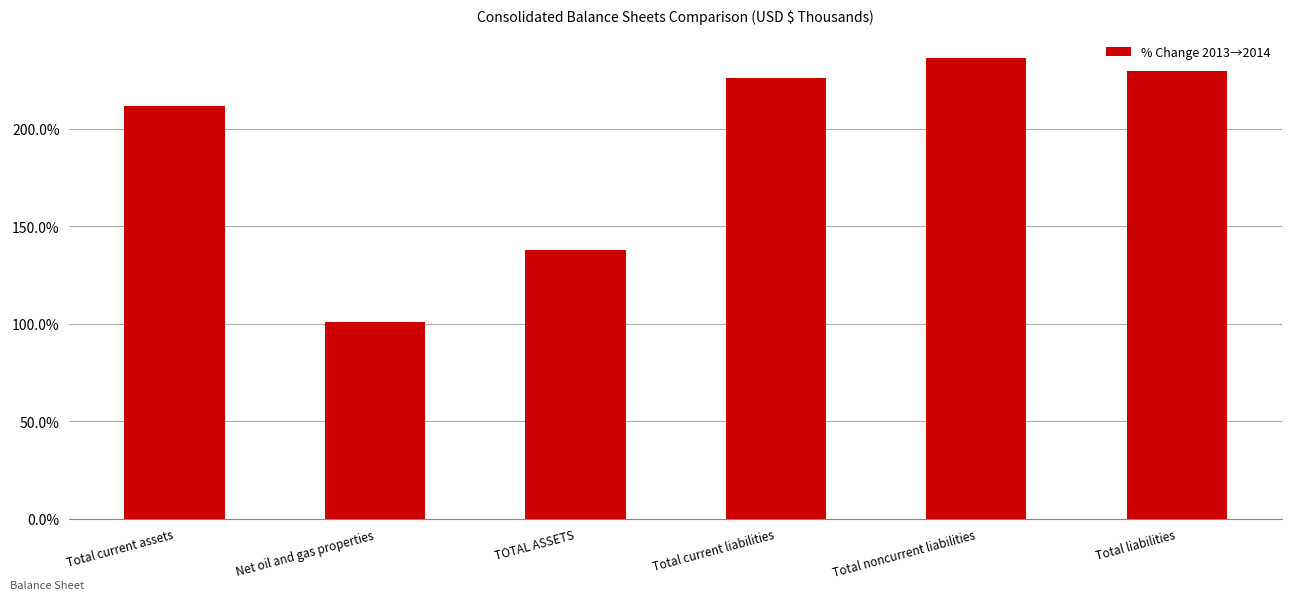

Rank the categories by value from highest to lowest.

Total noncurrent liabilities, Total liabilities, Total current liabilities, Total current assets, TOTAL ASSETS, Net oil and gas properties